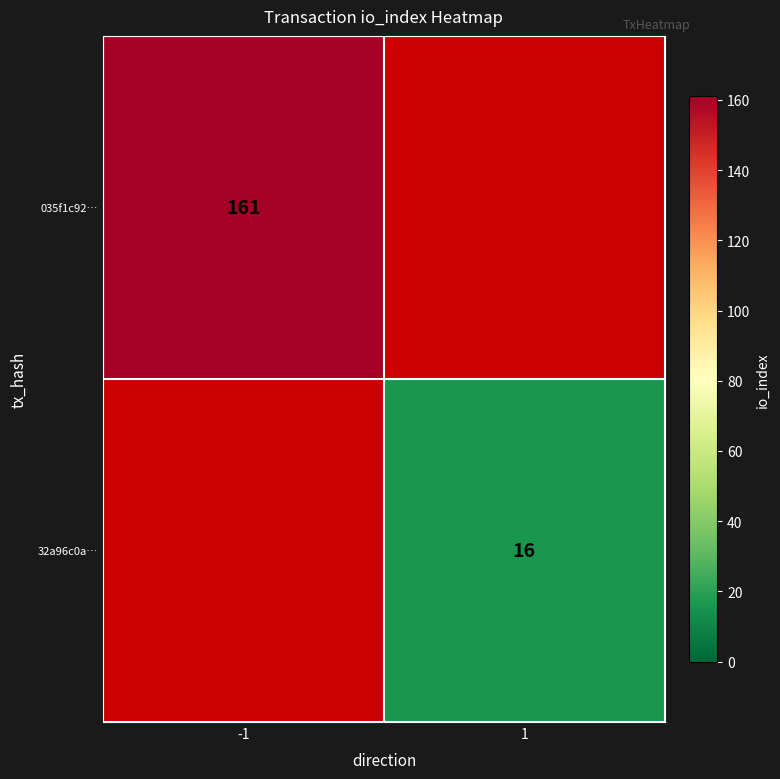

True or false: 035f1c92… has a value of 281 at -1.

False